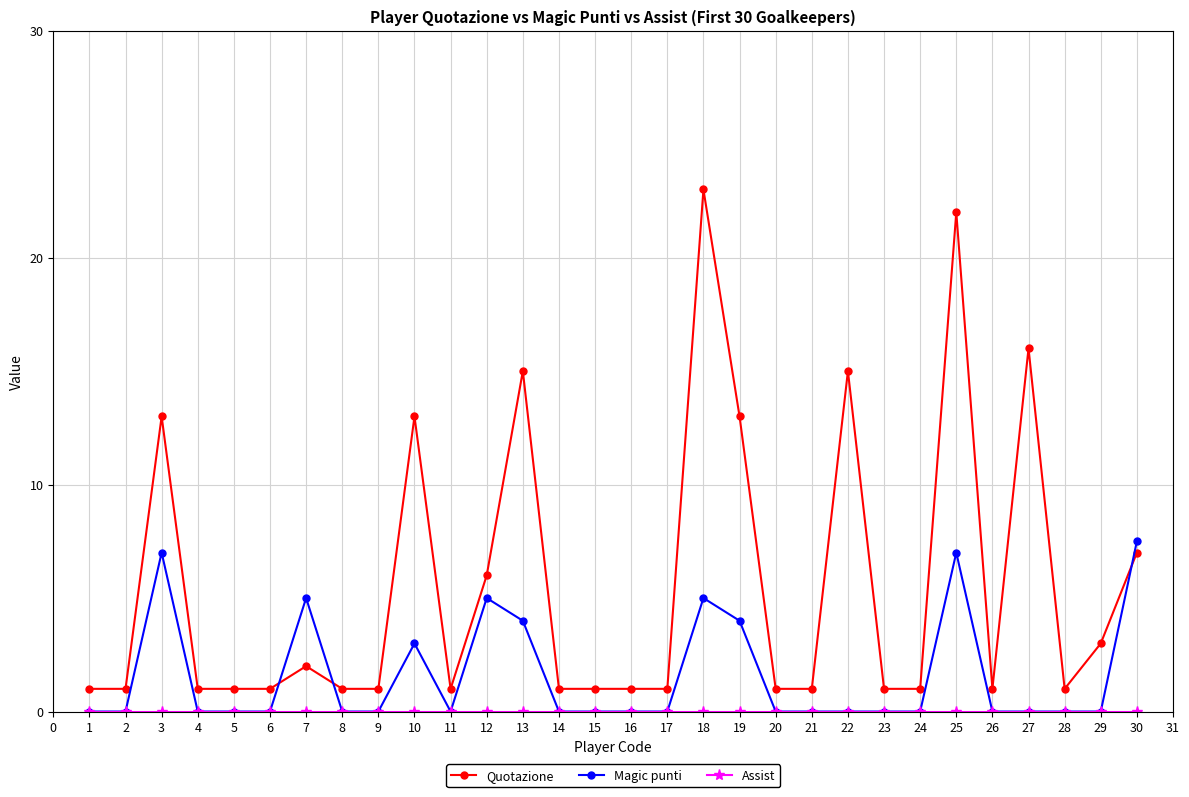

Which label corresponds to the largest value in the chart?

18